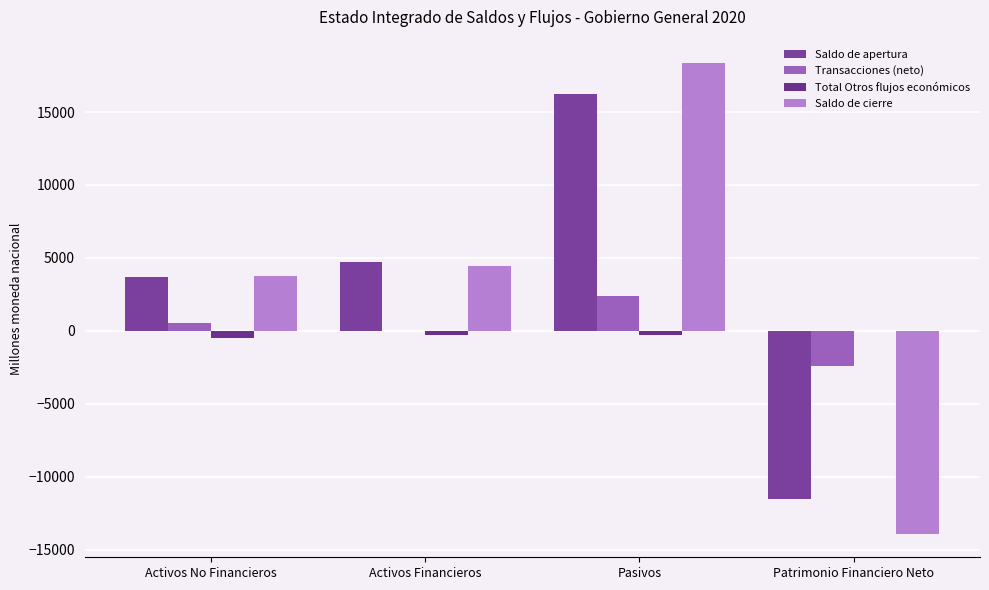

How many values in the Saldo de apertura series exceed 4718?

2